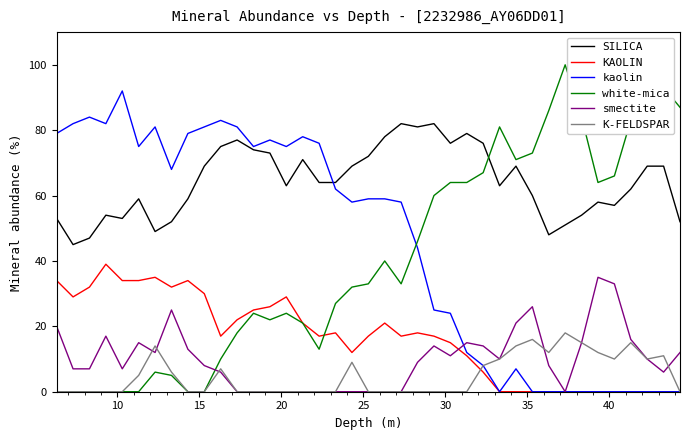

What is the maximum value for KAOLIN?

39